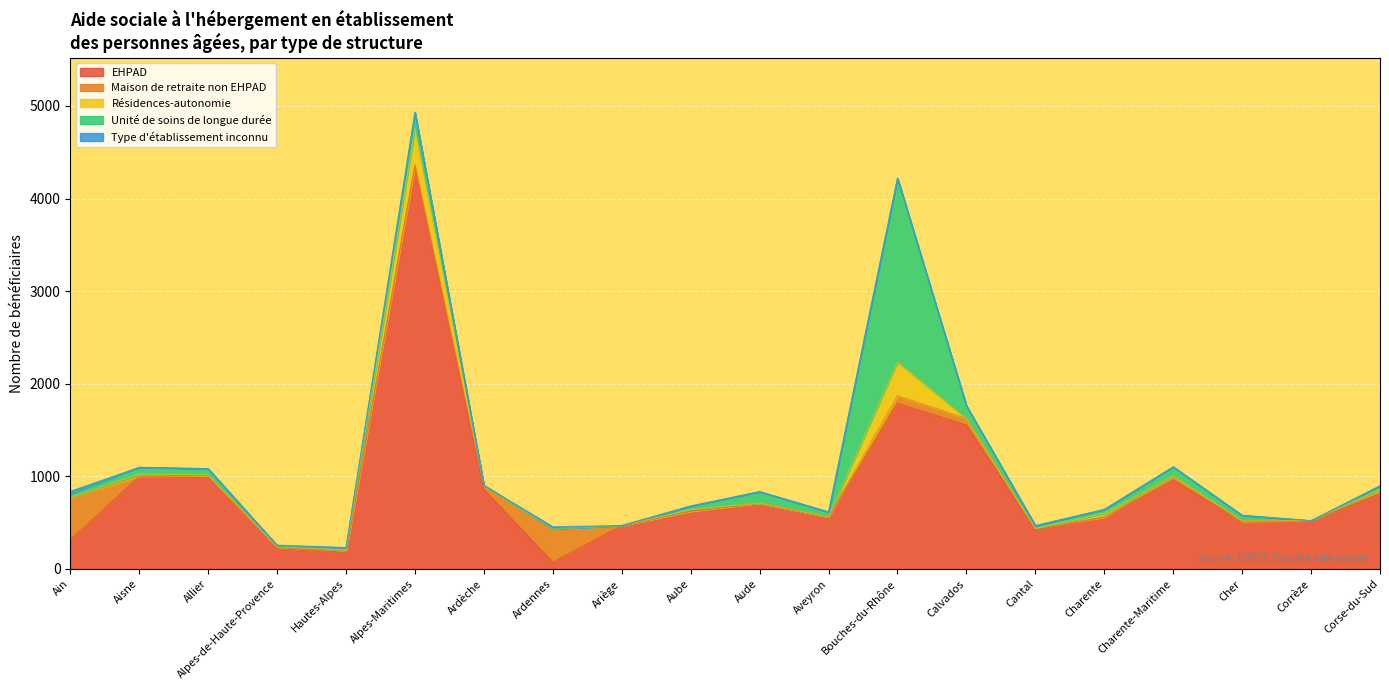

Reading right to left, extract all data points from this chart.

EHPAD: 811	522	515	962	561	421	1554	1789	561	711	624	467	73	856	4359	179	237	1010	998	313
Maison de retraite non EHPAD: 37	0	0	39	0	16	71	82	0	0	0	0	356	39	0	15	0	0	4	455
Résidences-autonomie: 10	0	5	3	38	0	0	365	2	1	17	2	3	8	397	9	4	5	24	2
Unité de soins de longue durée: 40	0	59	99	44	31	137	1984	53	123	39	0	0	0	173	28	5	68	72	41
Type d'établissement inconnu: 0	0	0	0	0	0	0	0	0	0	0	0	24	0	0	0	12	0	0	28